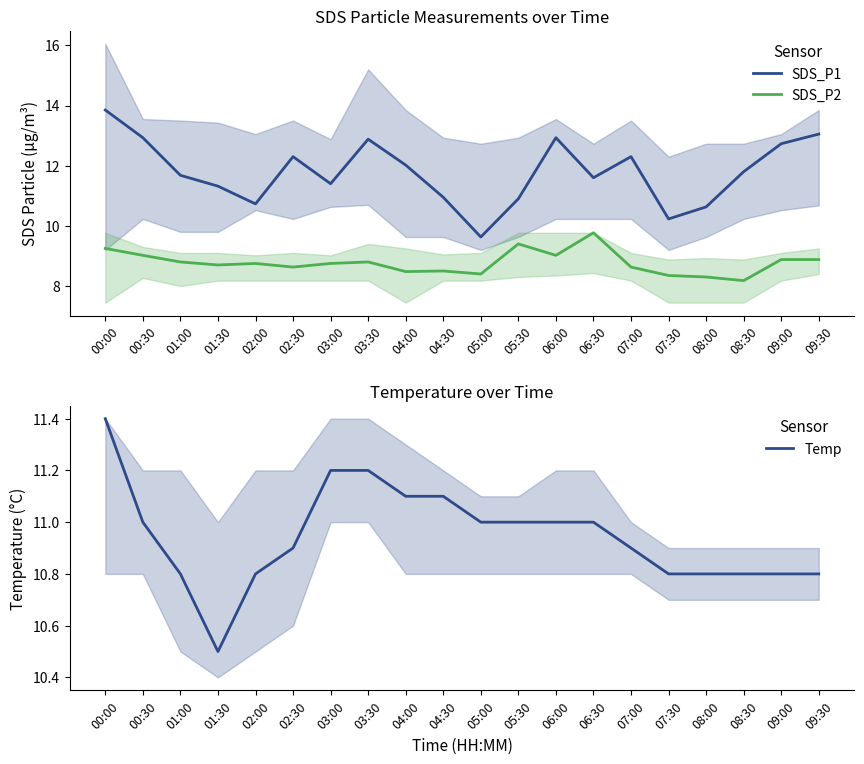

Reading left to right, transcribe all the data shown in this chart.

SDS_P1: 13.8	12.9	11.7	11.3	10.7	12.3	11.4	12.9	12.0	10.9	9.6	10.9	12.9	11.6	12.3	10.2	10.6	11.8	12.7	13.1
SDS_P2: 9.2	9.0	8.8	8.7	8.8	8.6	8.8	8.8	8.5	8.5	8.4	9.4	9.0	9.8	8.6	8.3	8.3	8.2	8.9	8.9
Temp: 11.4	11.0	10.8	10.5	10.8	10.9	11.2	11.2	11.1	11.1	11.0	11.0	11.0	11.0	10.9	10.8	10.8	10.8	10.8	10.8